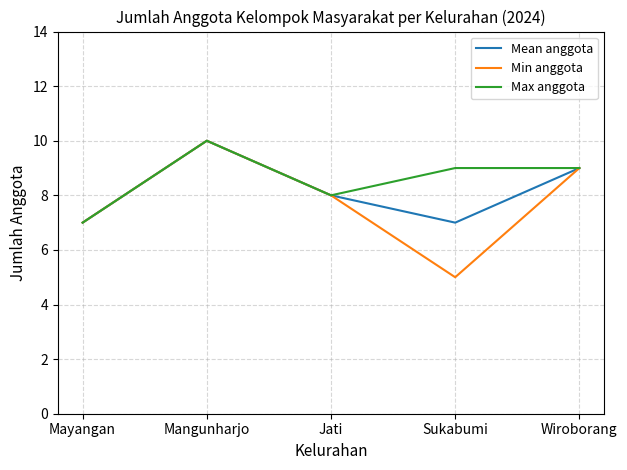

The value of Min anggota at Jati is 14. True or false?

False